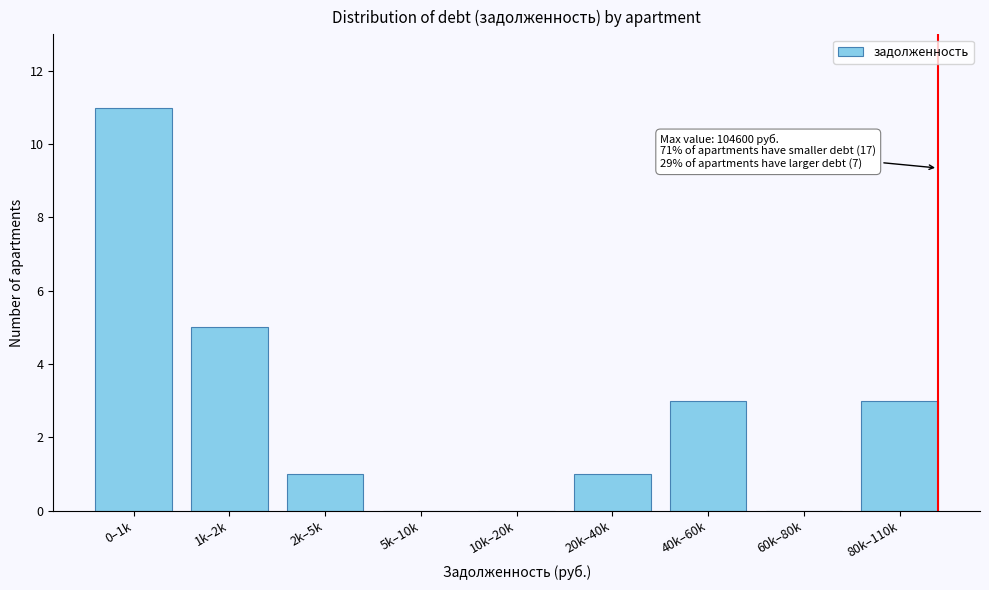

Reading left to right, list all the values displayed in this chart.

0–1k=11	1k–2k=5	2k–5k=1	5k–10k=0	10k–20k=0	20k–40k=1	40k–60k=3	60k–80k=0	80k–110k=3